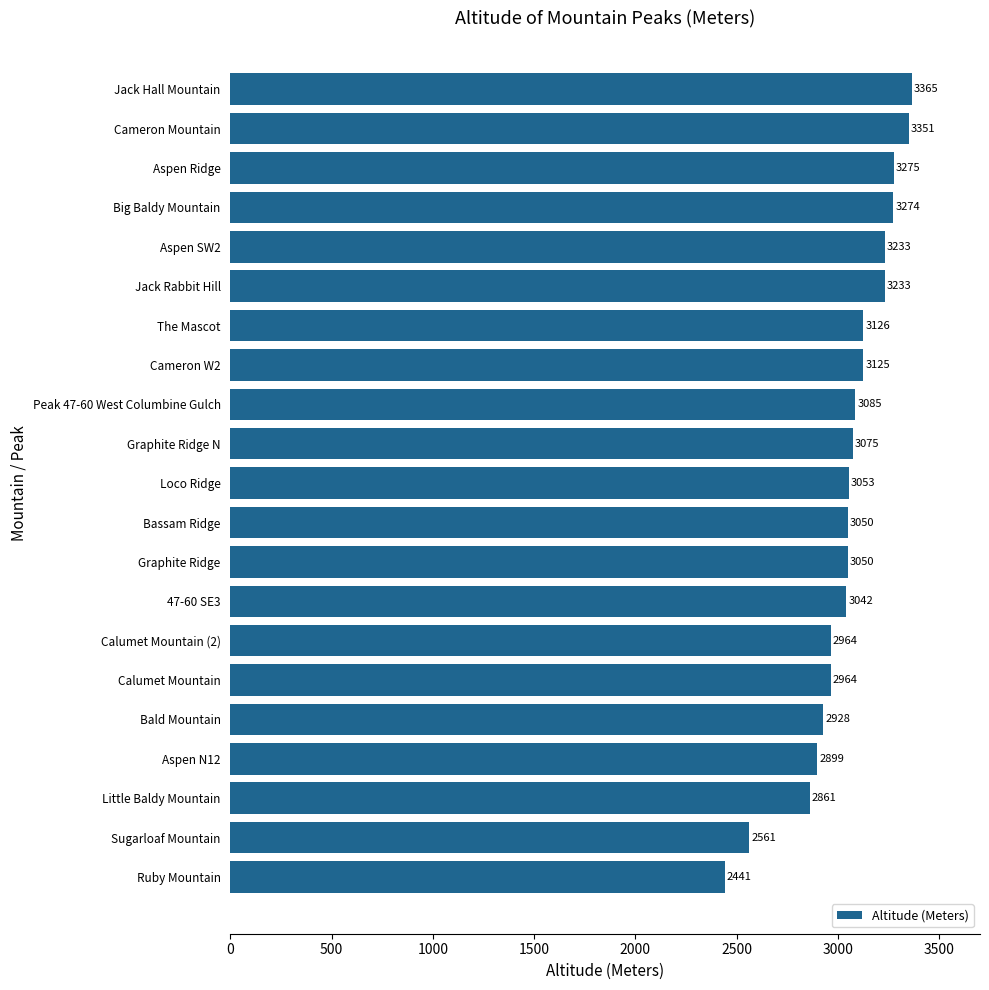

How many values are below 3053?

10